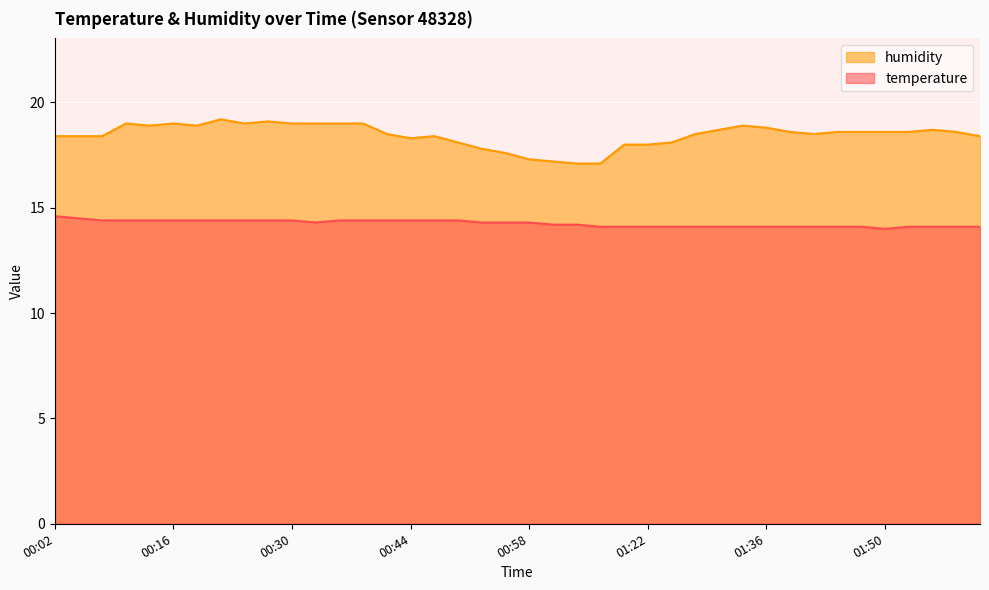

What is the difference between the maximum and minimum values in the humidity series?

2.1